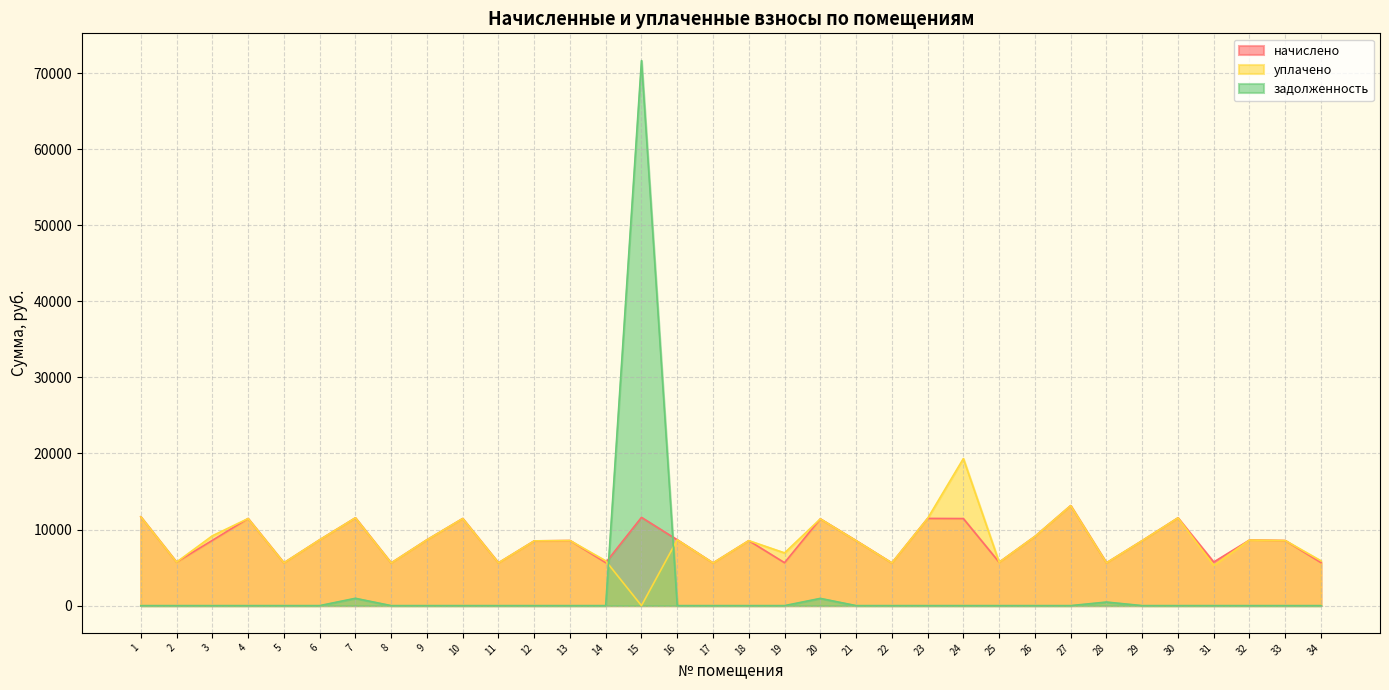

At which label is уплачено closest to 9661?

3